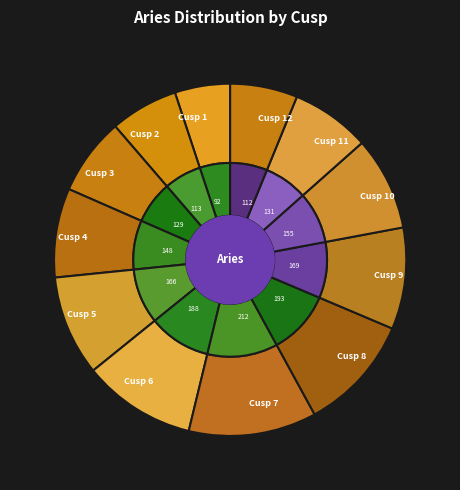

How many segments does this pie chart have?

12